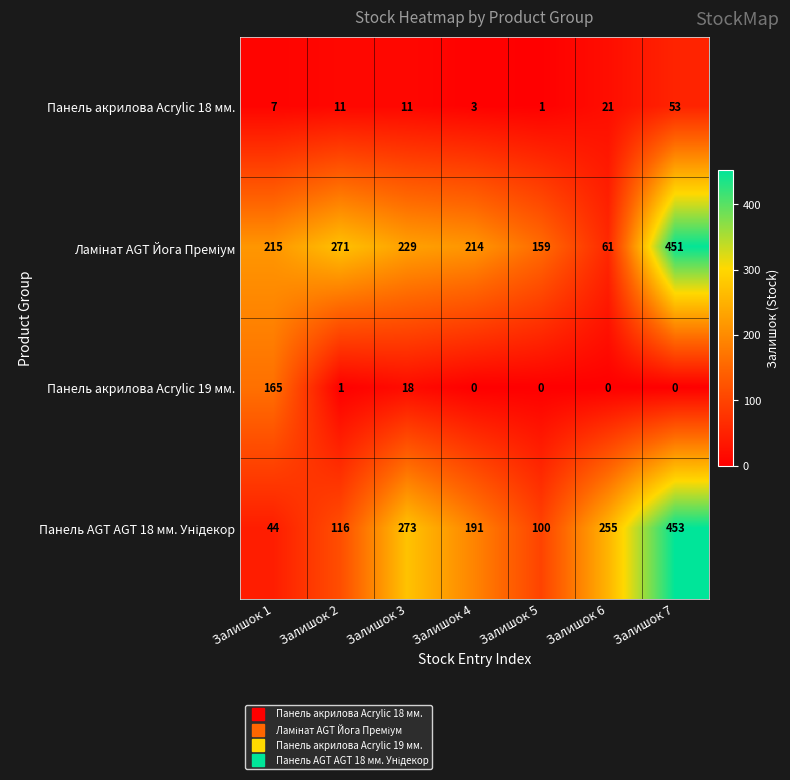

What is the greatest value displayed?

453